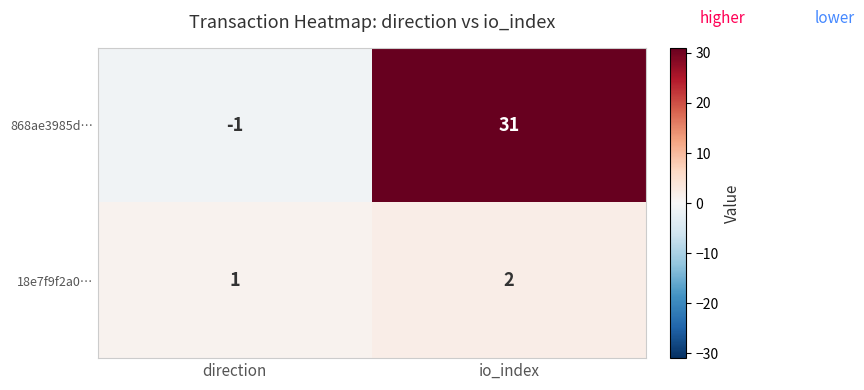

Reading left to right, transcribe all the data shown in this chart.

868ae3985d…: -1	31
18e7f9f2a0…: 1	2